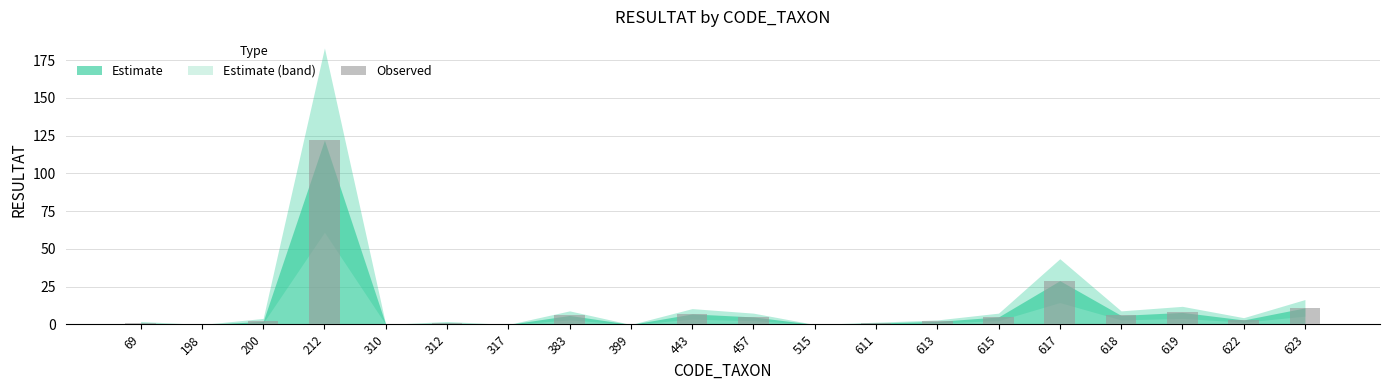

What is the maximum value shown in the chart?

122